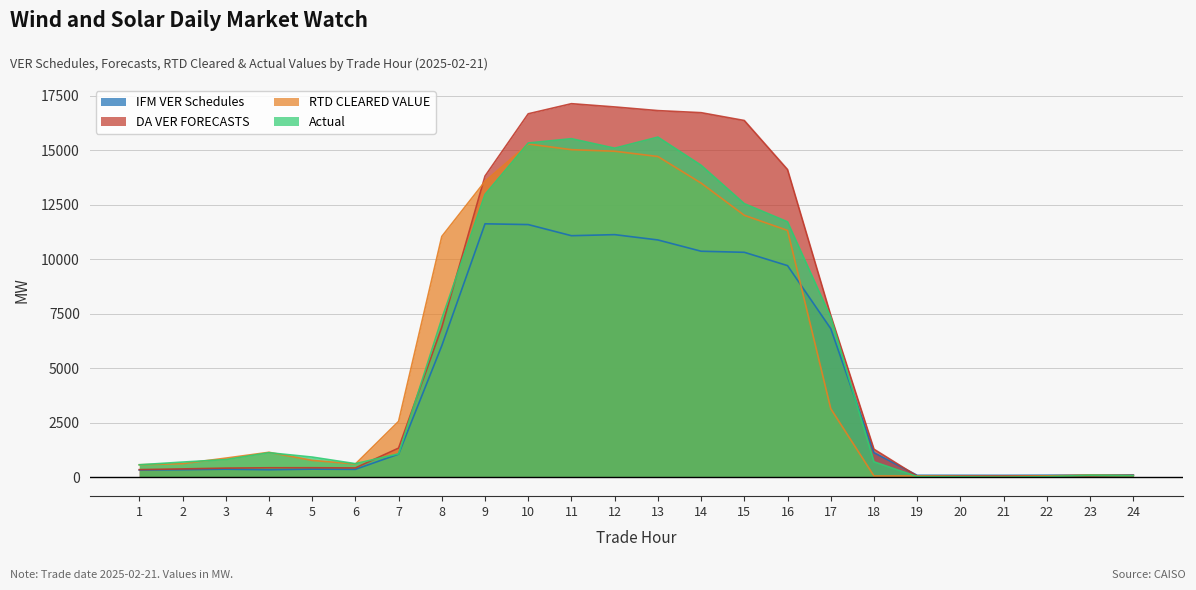

Reading right to left, list all the values displayed in this chart.

IFM VER Schedules: 120.0	111.2	102.6	96.9	98.2	99.5	1135.9	6820.6	9708.3	10318.9	10367.9	10885.3	11128.3	11079.7	11589.7	11625.2	6040.8	1070.5	372.0	382.1	353.0	378.9	355.2	341.5
DA VER FORECASTS: 92.6	77.6	69.3	61.7	60.4	61.9	1295.3	7433.1	14111.5	16358.8	16717.5	16812.8	16980.3	17129.7	16666.7	13813.0	6886.5	1346.3	437.4	446.1	444.5	429.3	392.8	359.4
RTD CLEARED VALUE: 86.2	115.1	73.3	49.0	54.8	71.2	68.4	3151.8	11320.8	12014.5	13489.9	14708.5	14951.3	15021.8	15282.3	13571.5	11044.4	2569.9	615.3	782.7	1154.5	886.6	631.9	582.8
Actual: 82.0	104.5	38.7	18.0	30.7	40.3	717.1	7340.4	11716.4	12548.9	14307.8	15598.5	15090.7	15525.7	15327.6	12971.8	7281.9	1084.6	633.7	935.2	1135.6	820.0	706.1	581.5